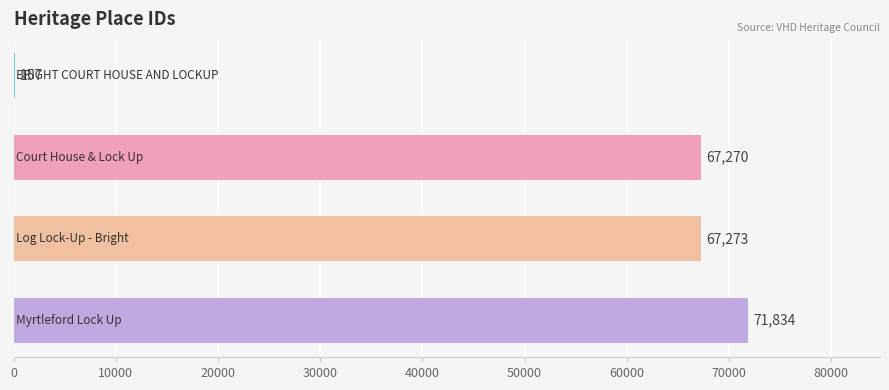

What is the maximum value shown in the chart?

71834